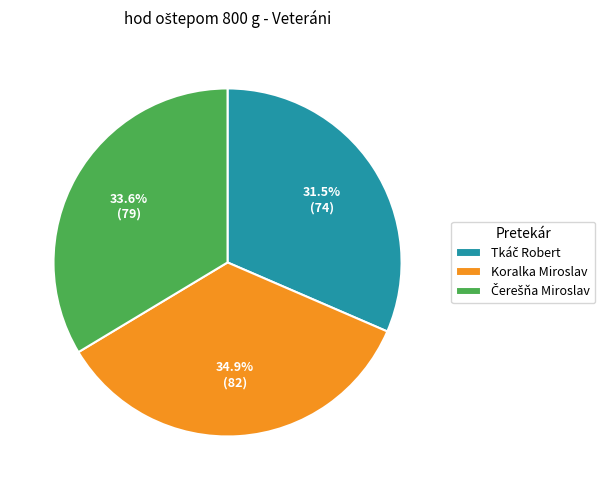

What portion of the pie excludes Koralka Miroslav?

65.1%